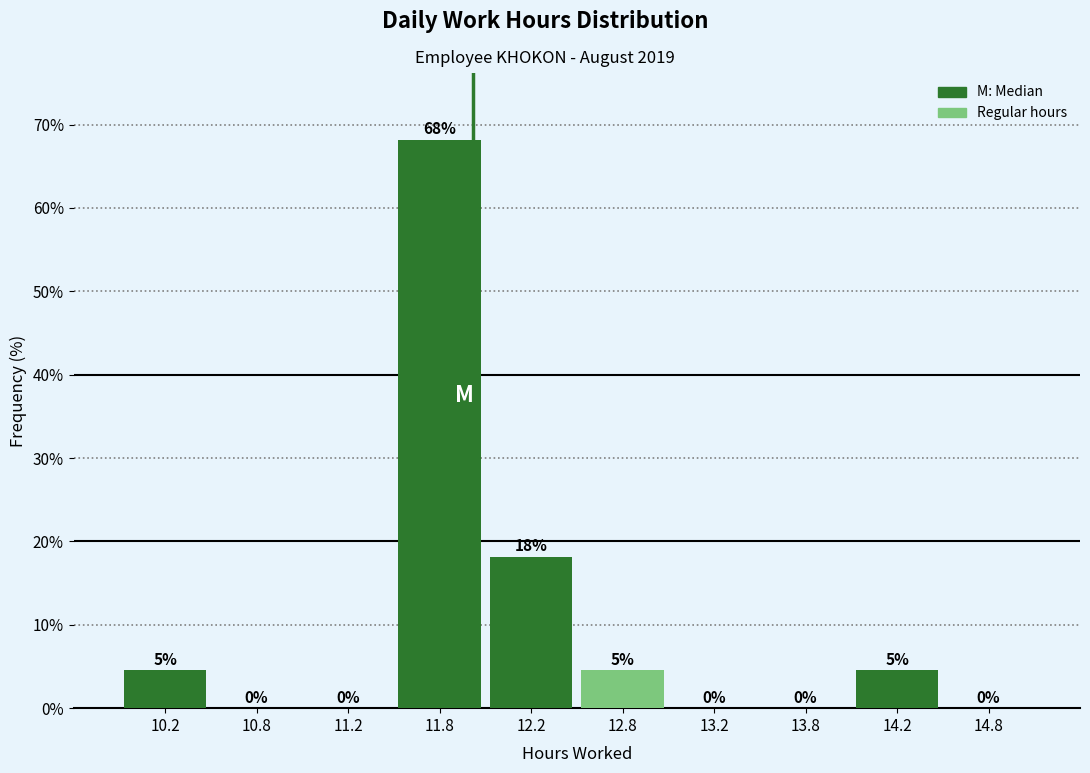

Over which range of the x-axis is the bar tallest?

11.5 to 12.0